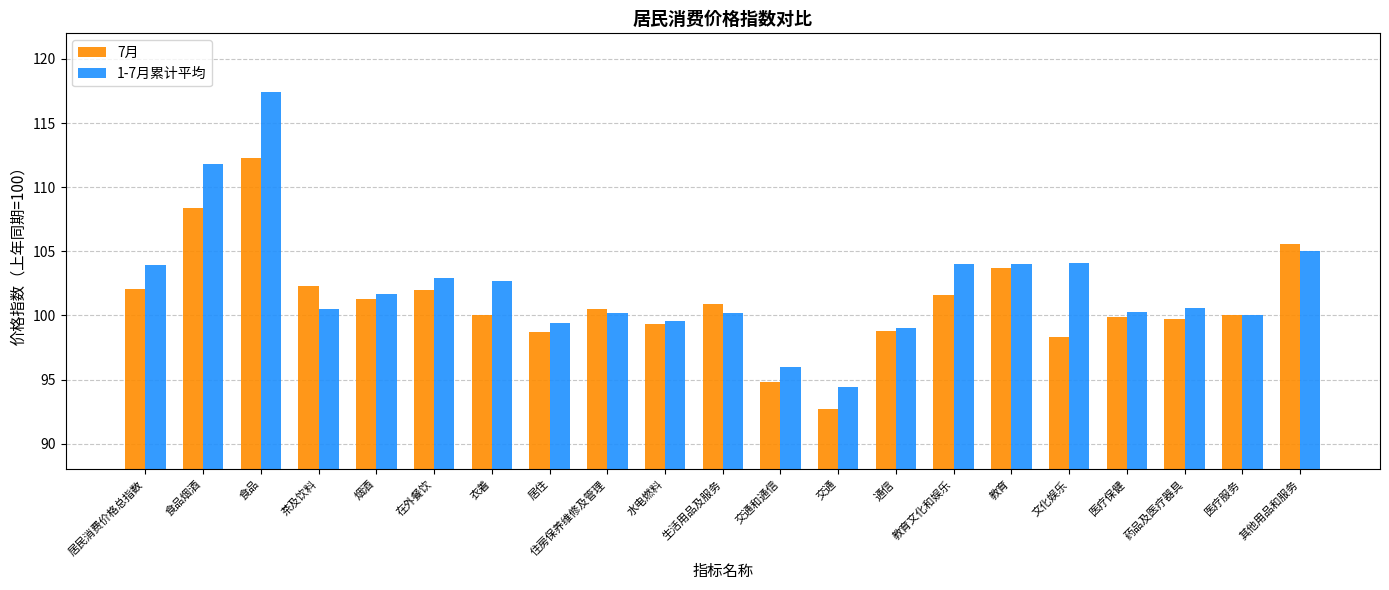

The 7月 series shows 103.7 at 教育. True or false?

True